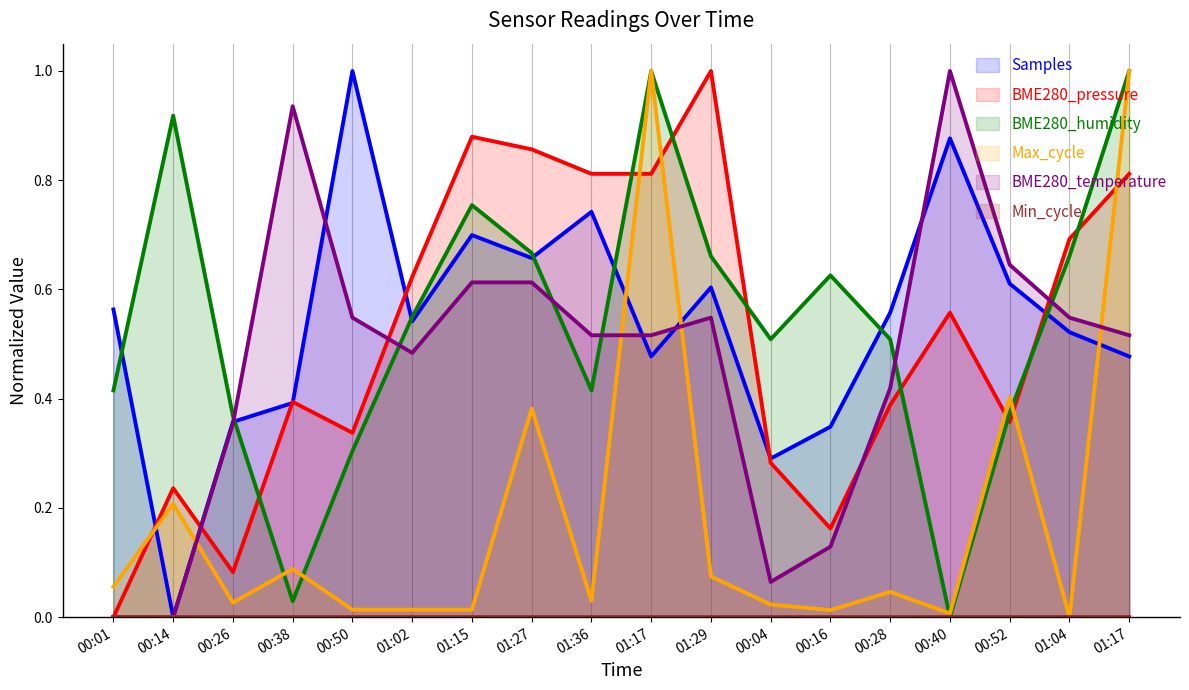

What is the sum of the BME280_temperature values at 00:04 and 00:14?

0.1